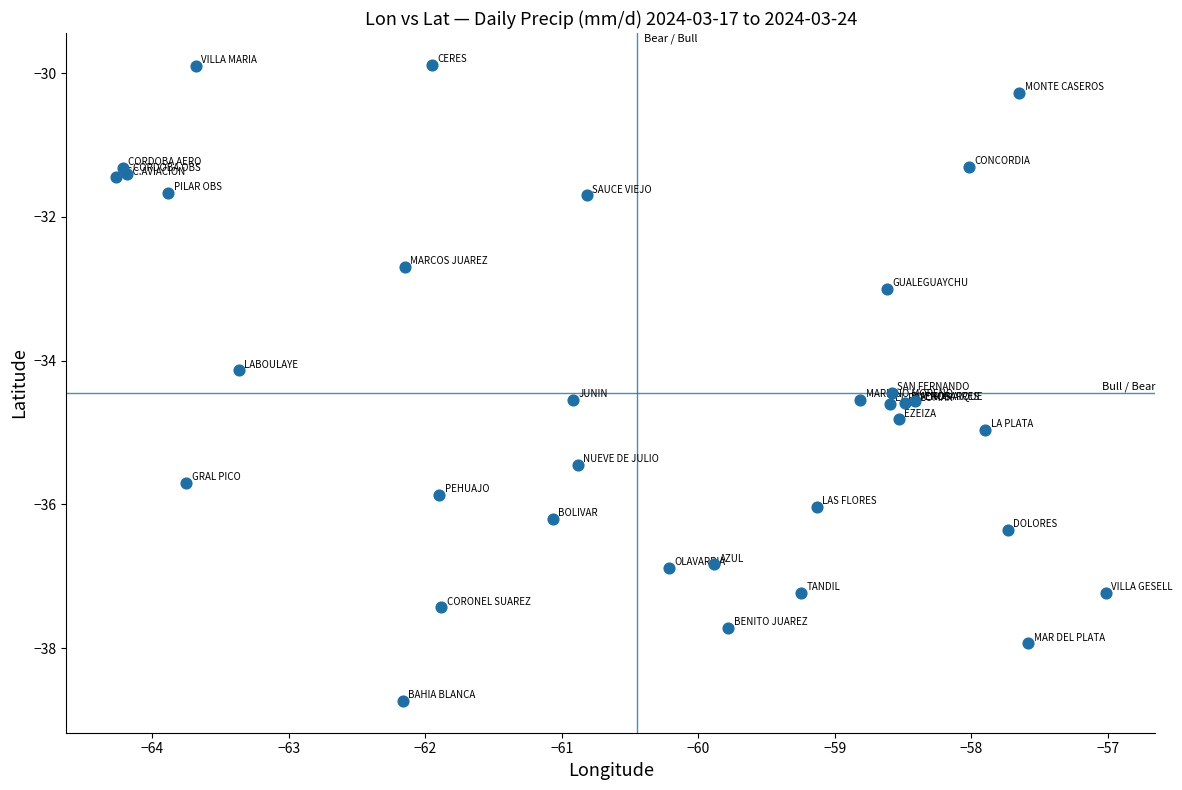

What Y value in the scatter plot is closest to -34?

-34.1